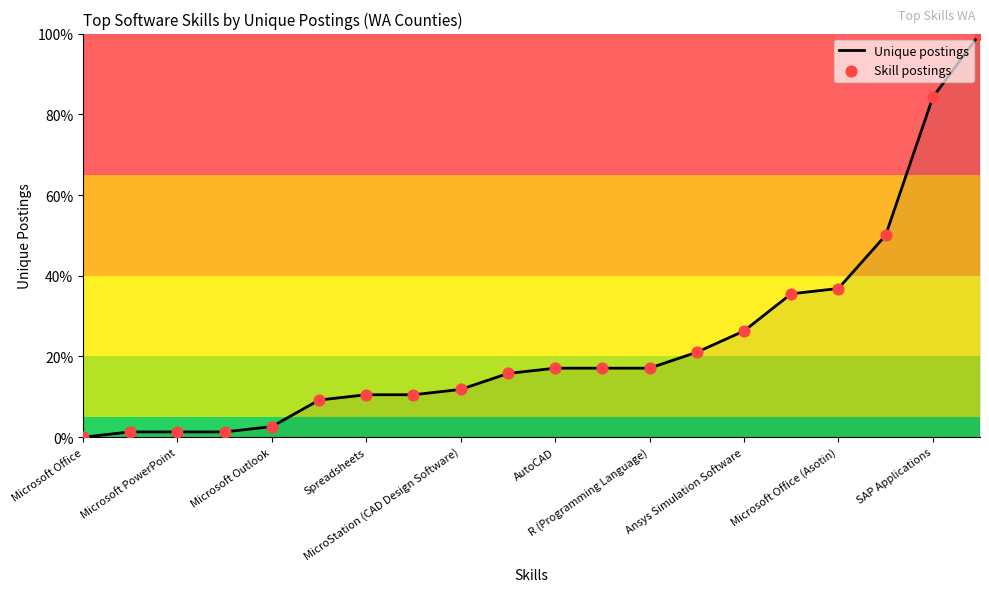

What is the greatest value displayed?

100.0